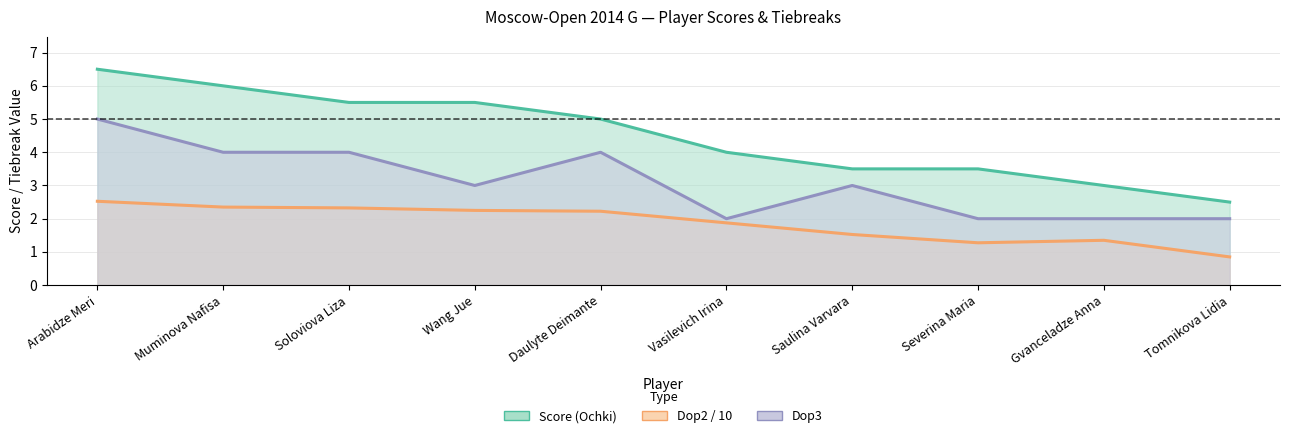

What value does the Dop3 series have at Daulyte Deimante?

4.0